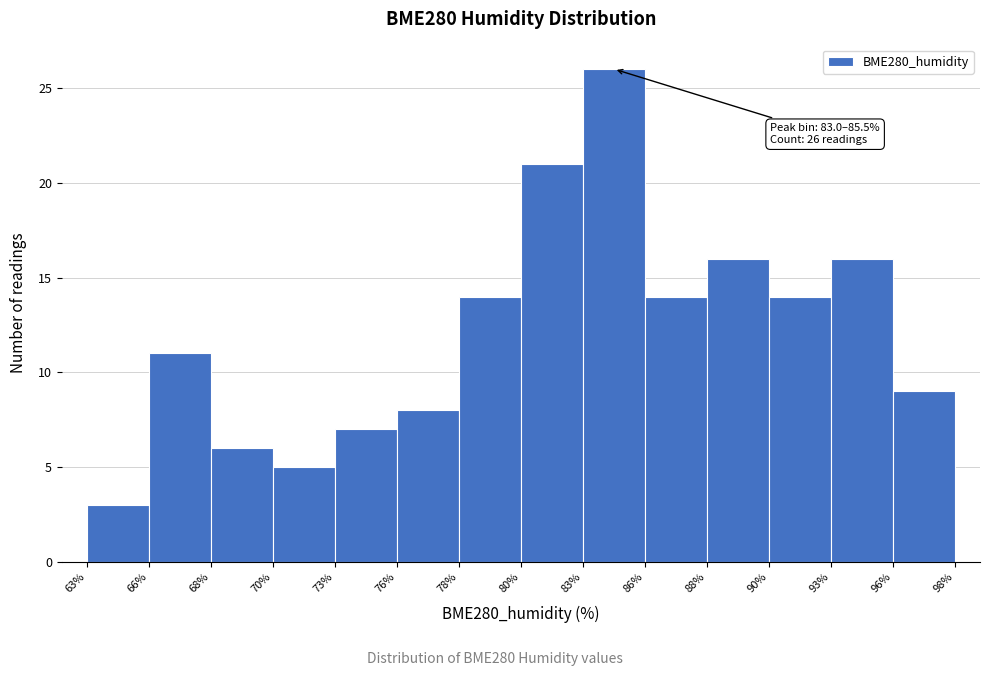

Reading left to right, what are all the values shown in this chart?

63%=3	66%=11	68%=6	70%=5	73%=7	76%=8	78%=14	80%=21	83%=26	86%=14	88%=16	90%=14	93%=16	96%=9